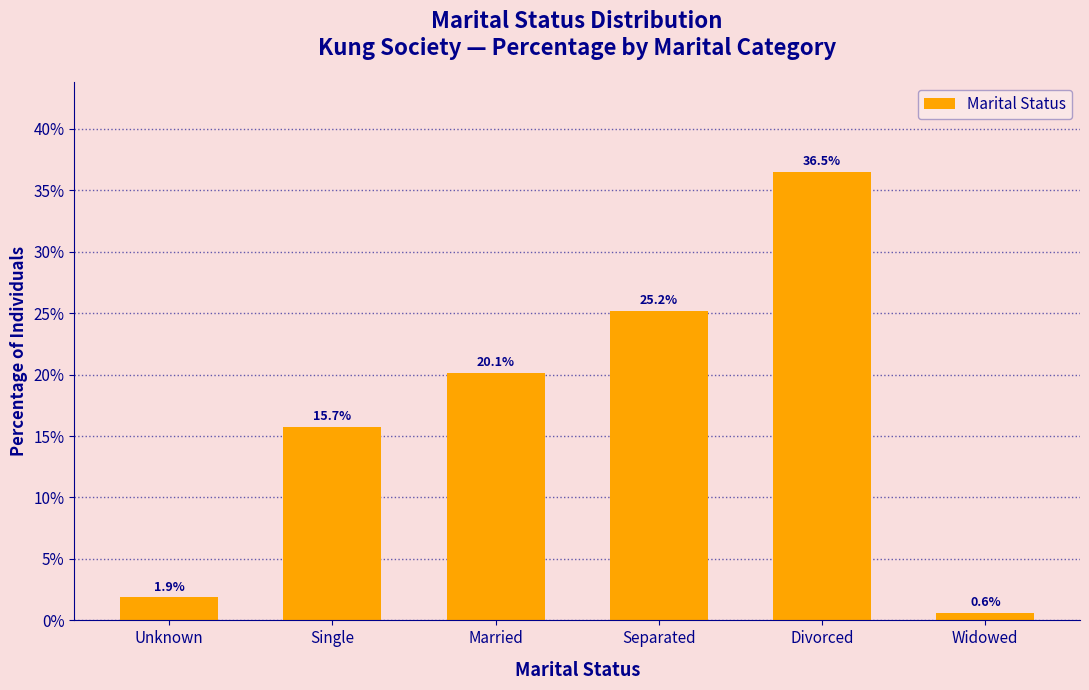

Which category has the lowest value across all series?

Widowed